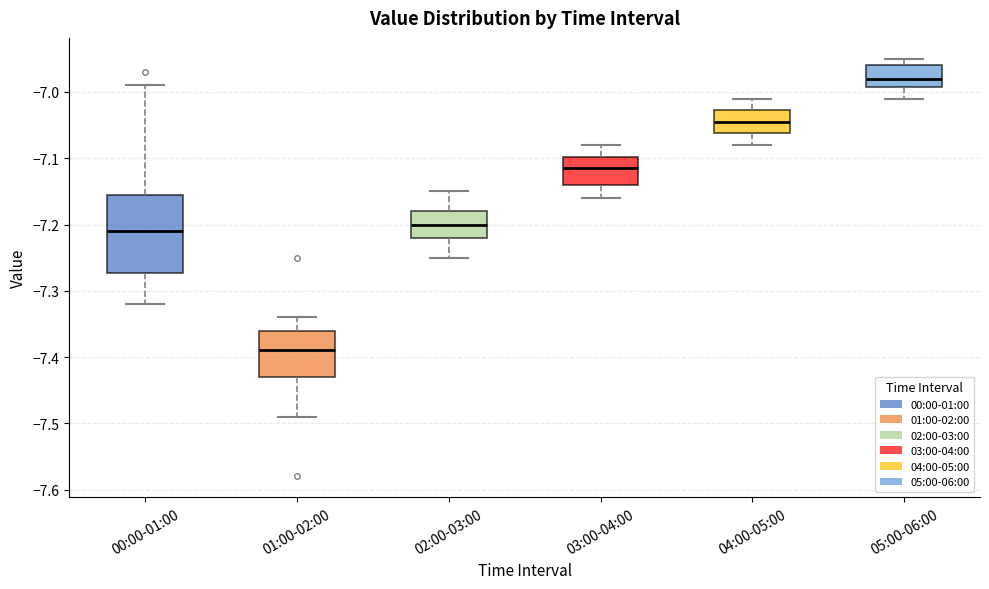

Where is the lower edge of the box for 00:00-01:00 on the y-axis? The values are not printed on the chart, so give them approximately, as read against the axis.

-7.27